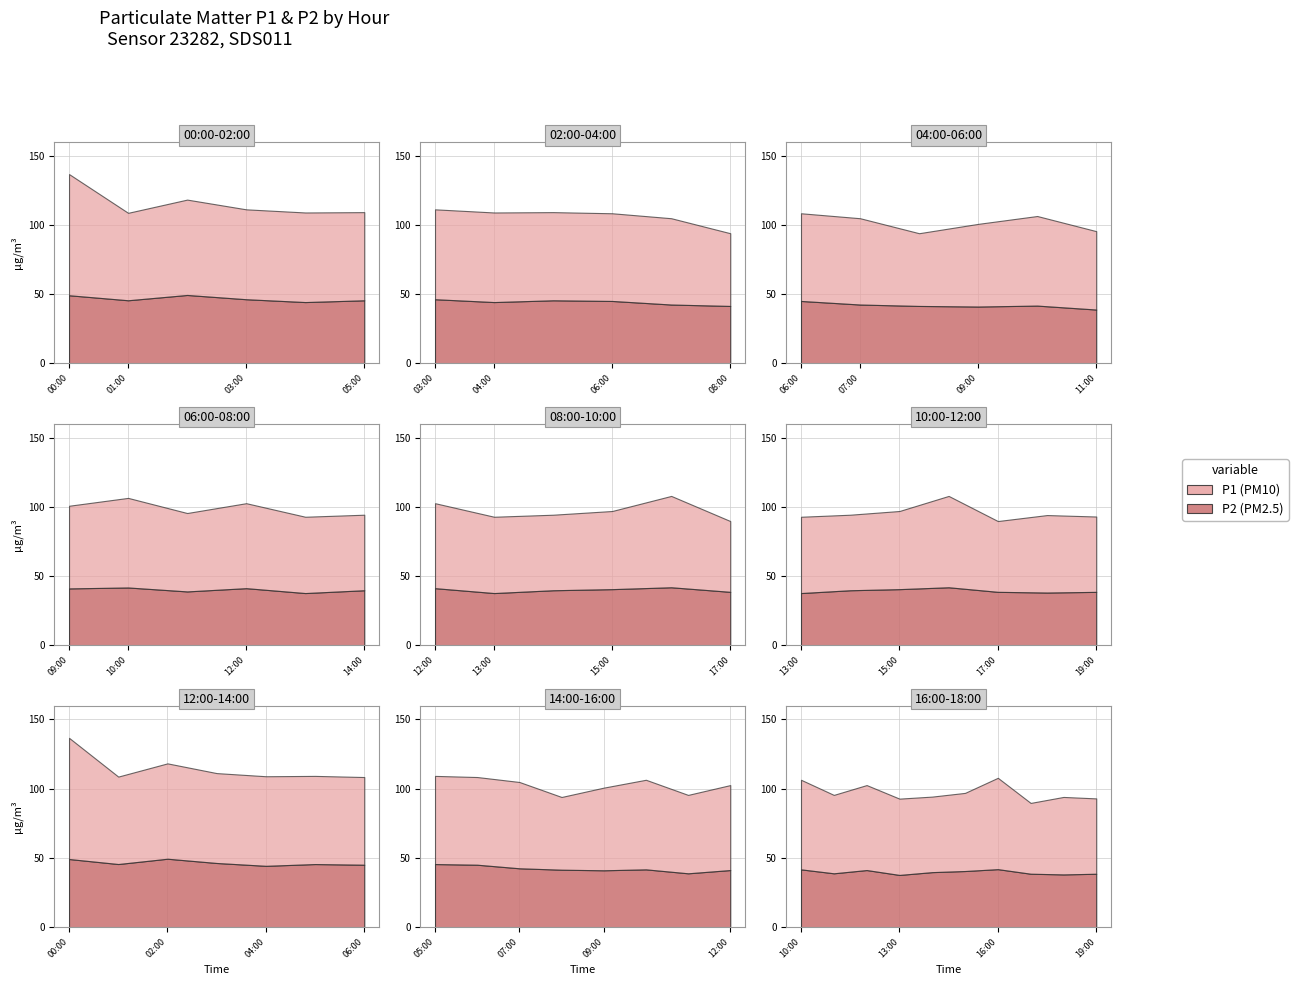

What is the difference between the highest and lowest values at 06:00?

63.3